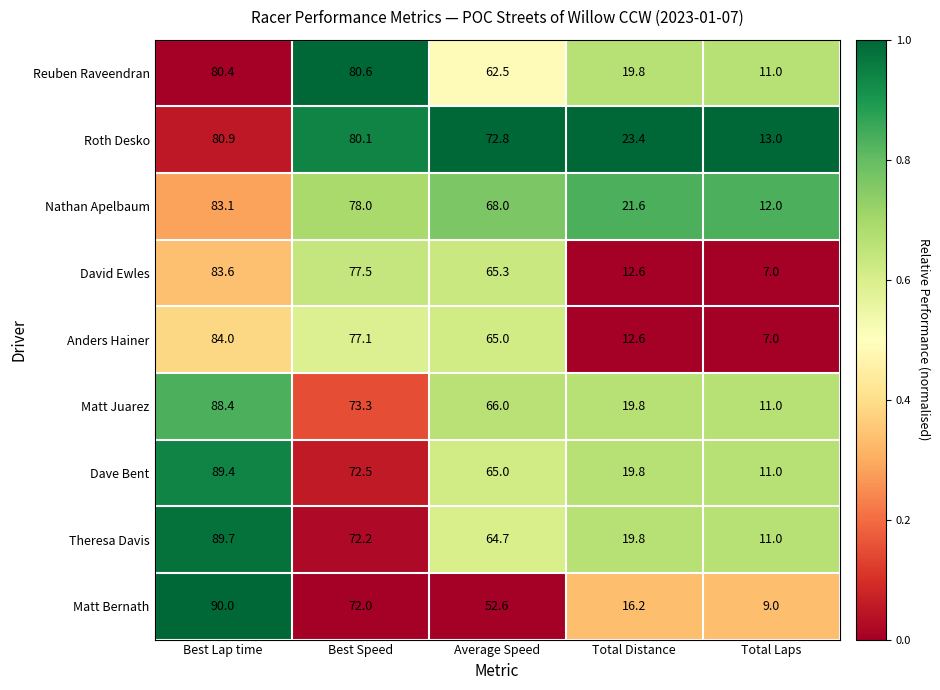

What is the greatest value displayed?

90.0